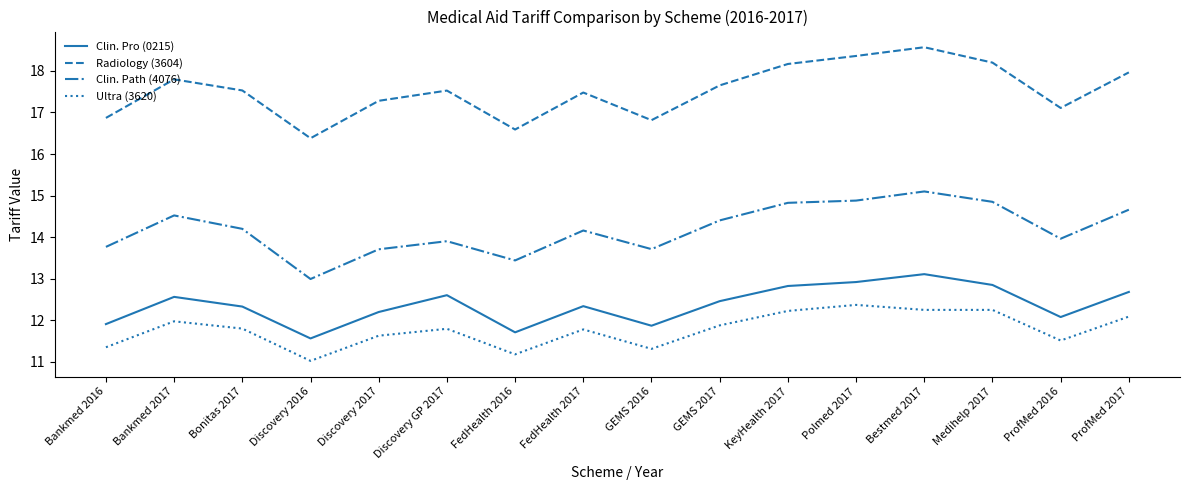

Read the Radiology (3604) value at Polmed 2017.

18.4